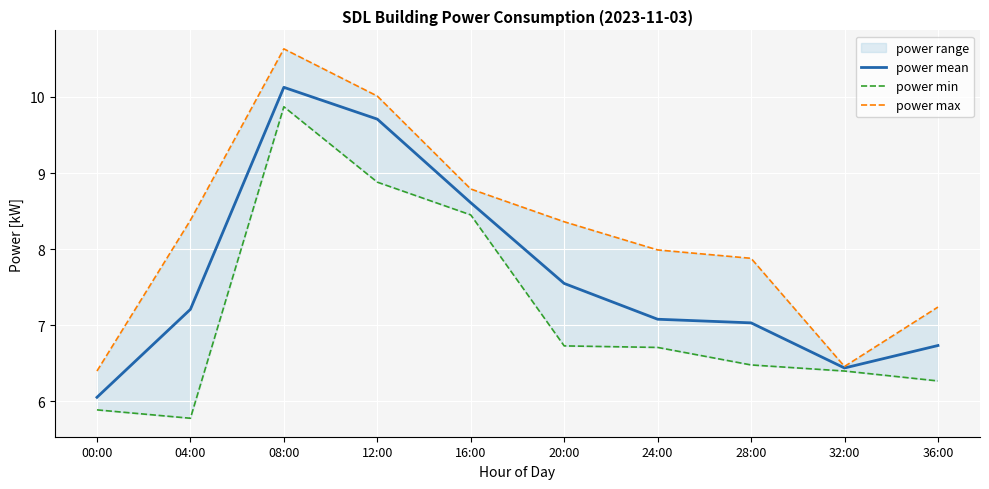

Is it true that power max equals 8.0 at 24:00?

True